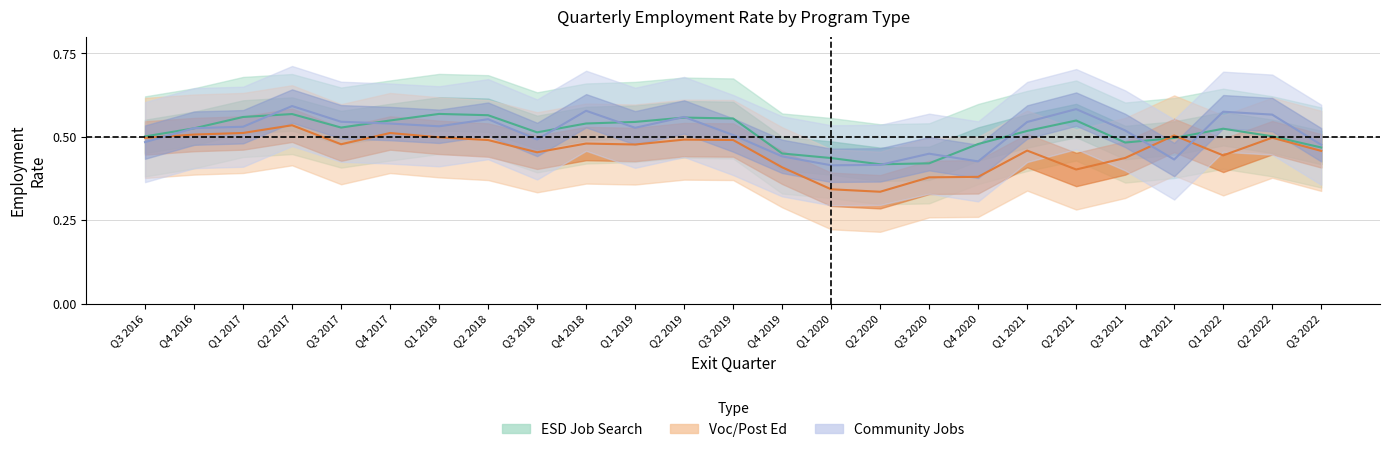

What position from the right is Q3 2020?

9